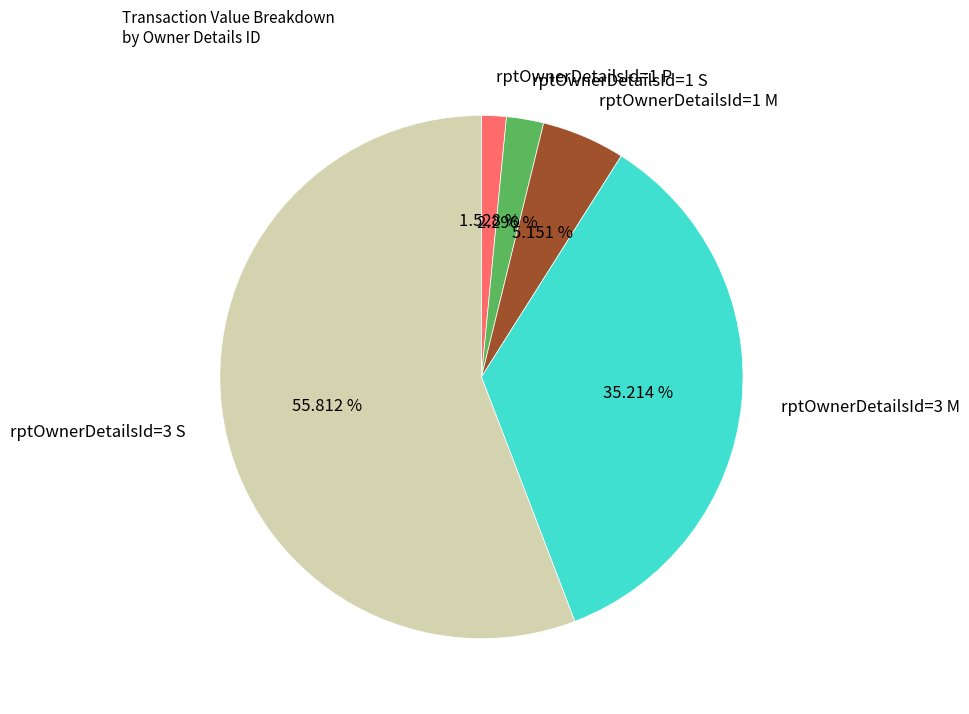

Is there a majority slice in this chart?

Yes